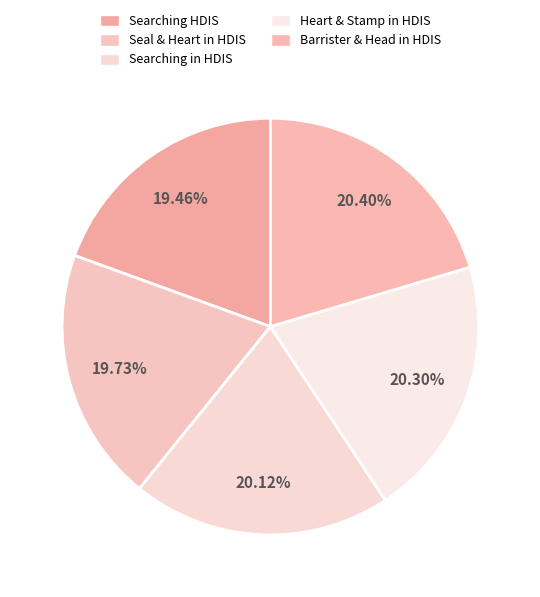

Does any single category account for the majority?

No